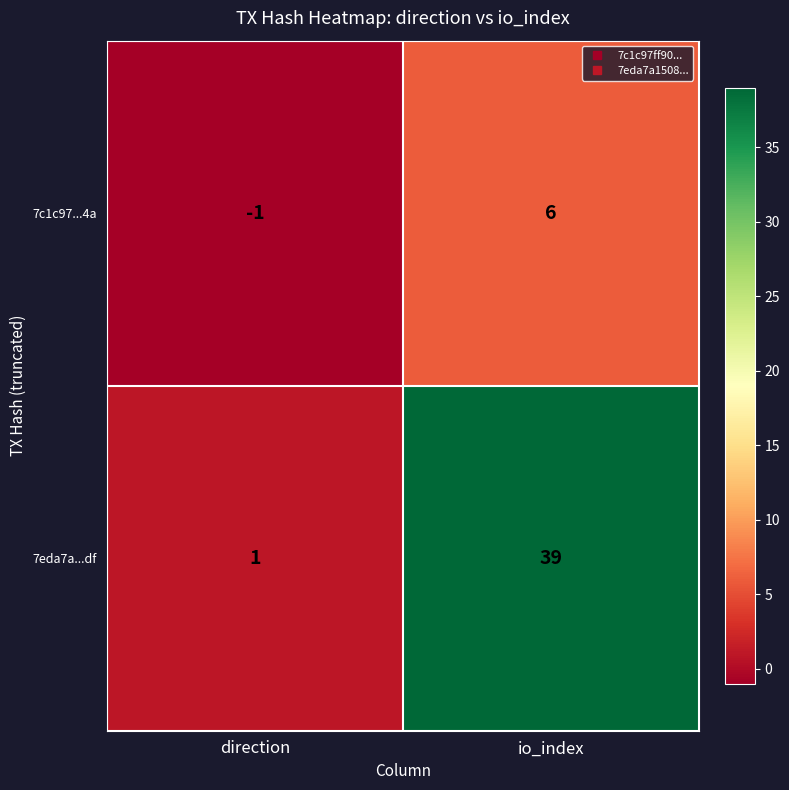

What is the sum of the 7eda7a...df values at io_index and direction?

40